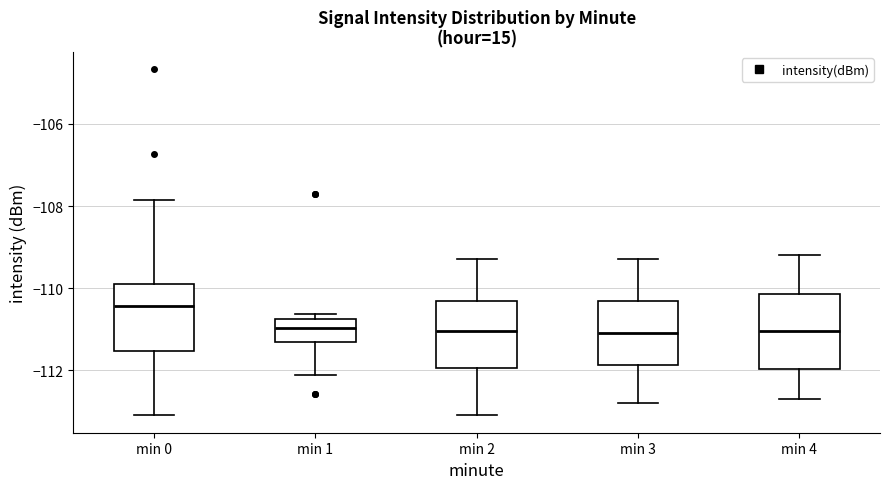

Reading left to right, read every box against the y-axis: the position of its median line, the range the box covers, and the ends of its whiskers. The values are not printed on the chart, so give them approximately, as read against the axis.

min 0: median -110.4, box -111.6 to -109.8, whiskers -113.2 to -107.8
min 1: median -111.0, box -111.4 to -110.8, whiskers -112.2 to -110.6
min 2: median -111.0, box -112.0 to -110.4, whiskers -113.0 to -109.2
min 3: median -111.0, box -111.8 to -110.4, whiskers -112.8 to -109.2
min 4: median -111.0, box -112.0 to -110.2, whiskers -112.6 to -109.2